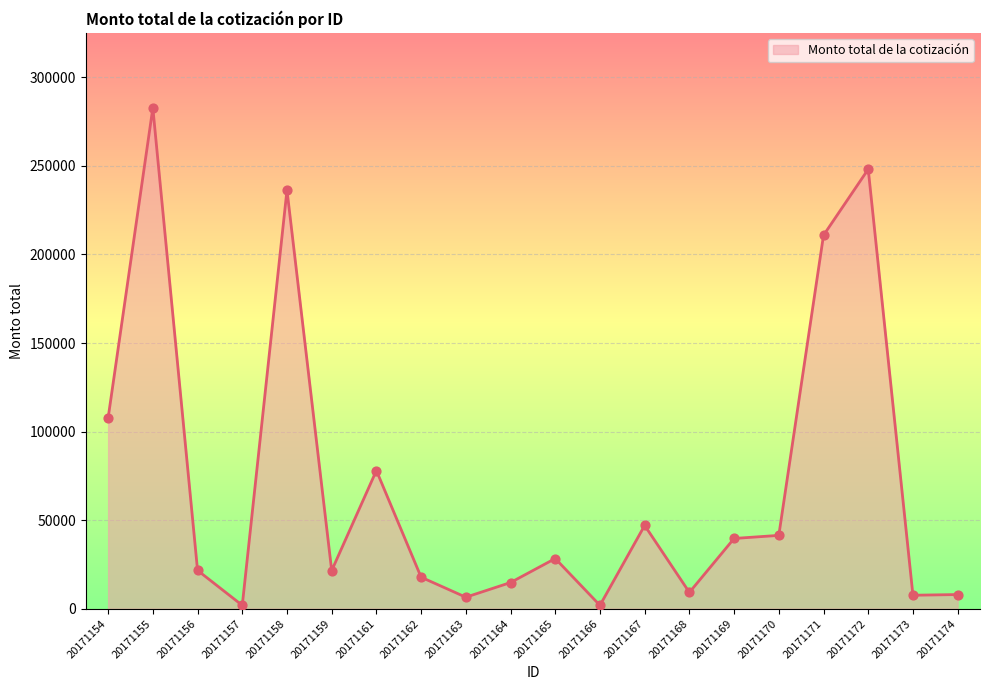

Which has a higher value, 20171168 or 20171155?

20171155